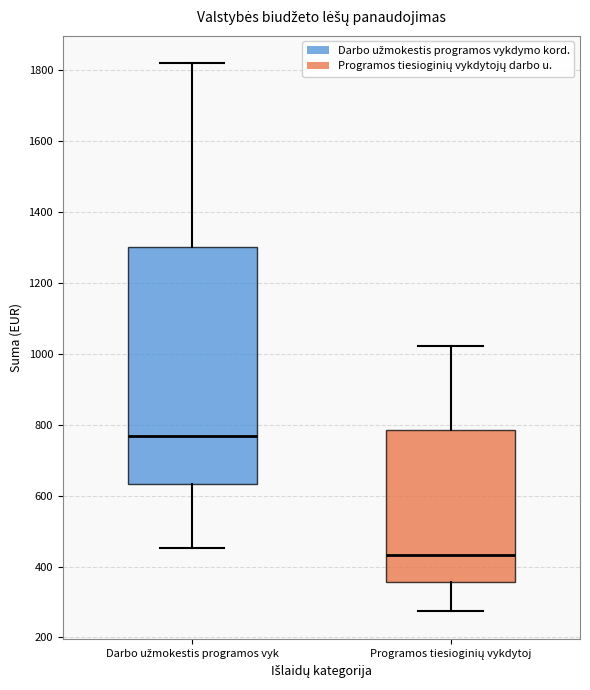

Reading left to right, read every box against the y-axis: the position of its median line, the range the box covers, and the ends of its whiskers. The values are not printed on the chart, so give them approximately, as read against the axis.

Darbo užmokestis programos vyk: median 760, box 640 to 1300, whiskers 460 to 1820
Programos tiesioginių vykdytoj: median 440, box 360 to 780, whiskers 280 to 1020